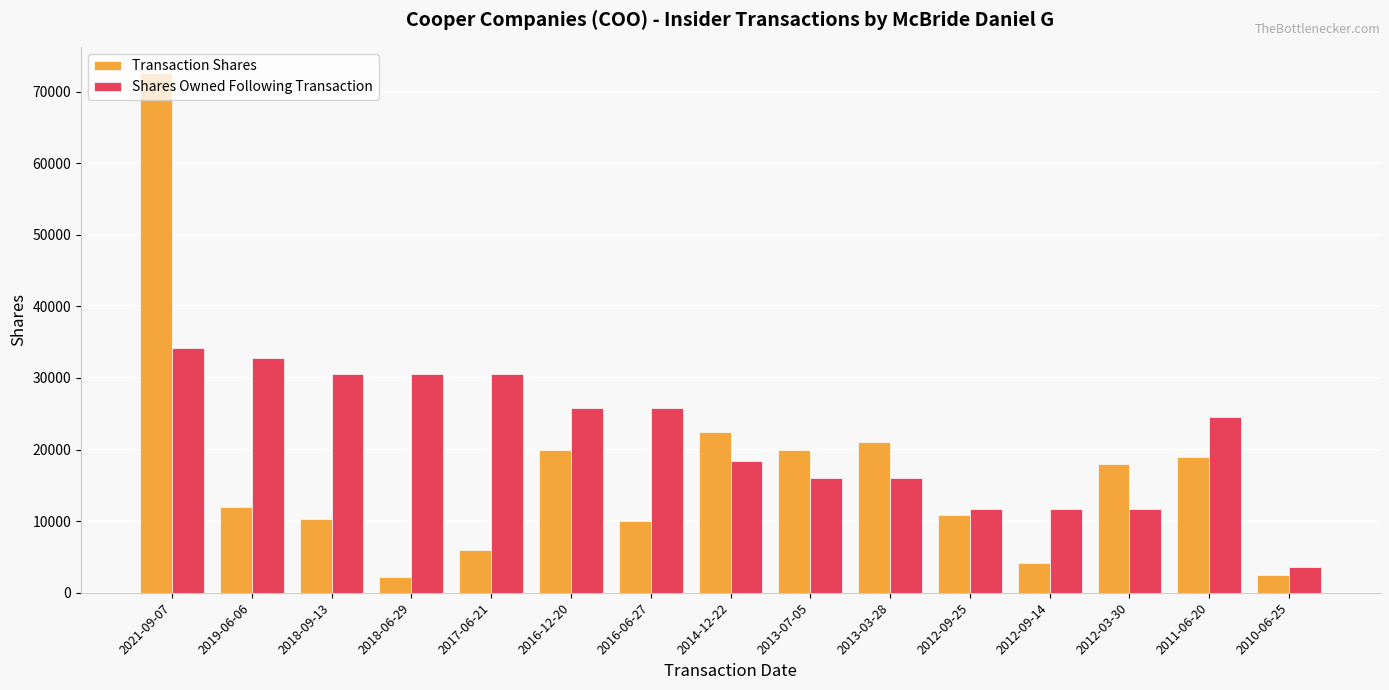

At which label is Shares Owned Following Transaction closest to 18906?

2014-12-22